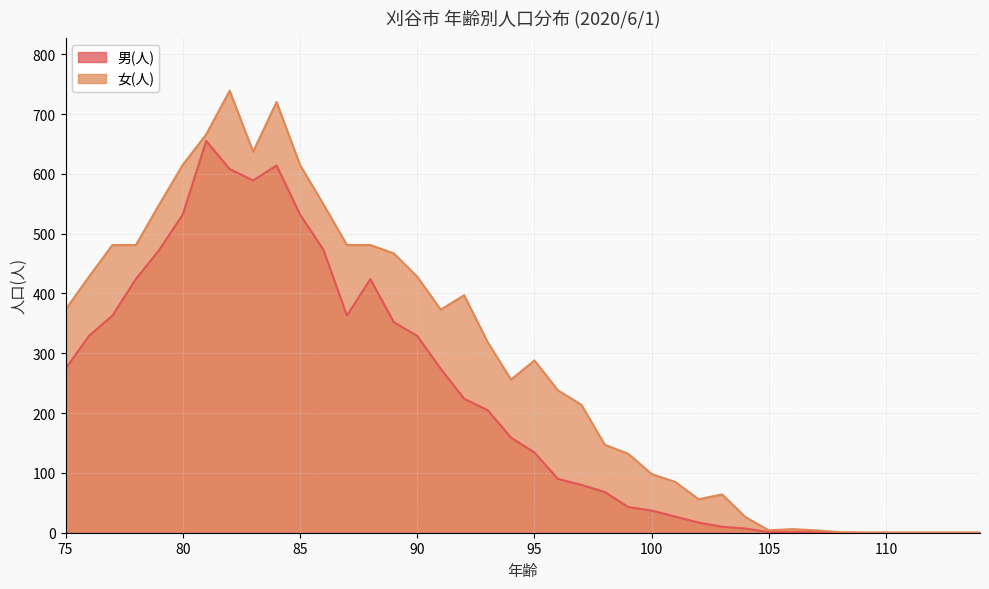

In 女(人), how many points are lower than both neighbors (excluding endpoints)?

5